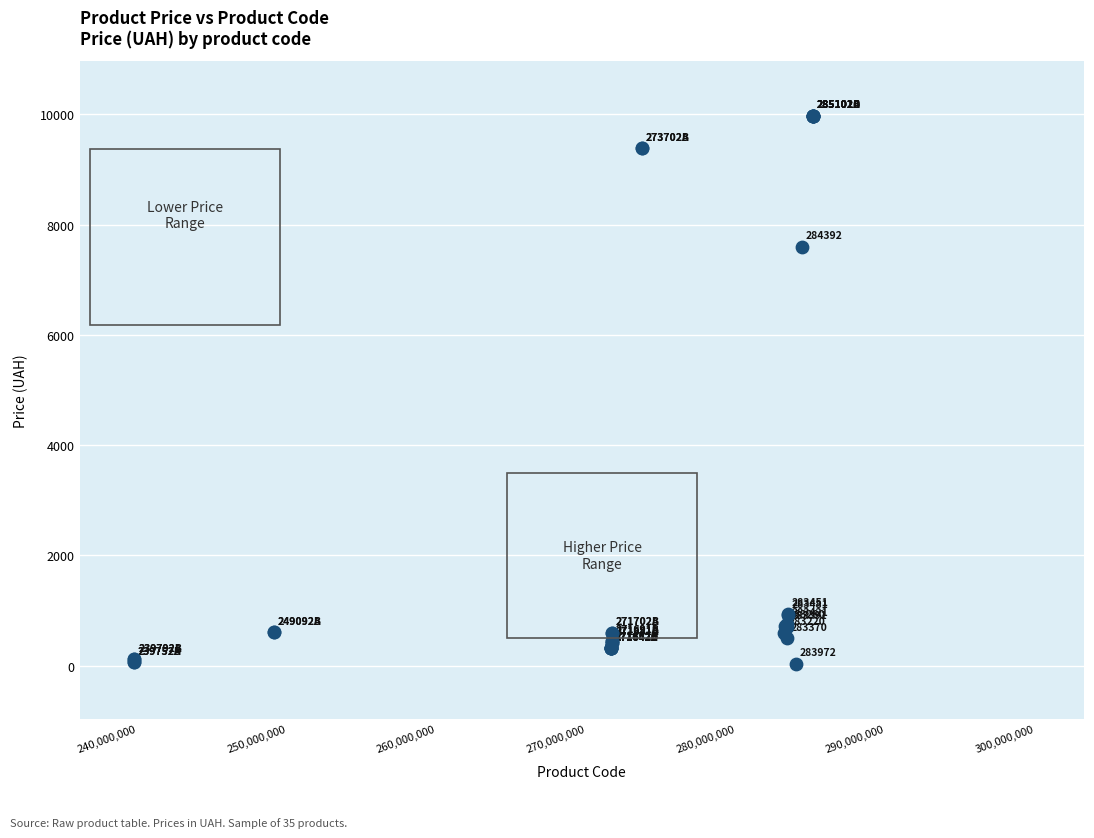

What Y value in the scatter plot is closest to 5003?

7596.5